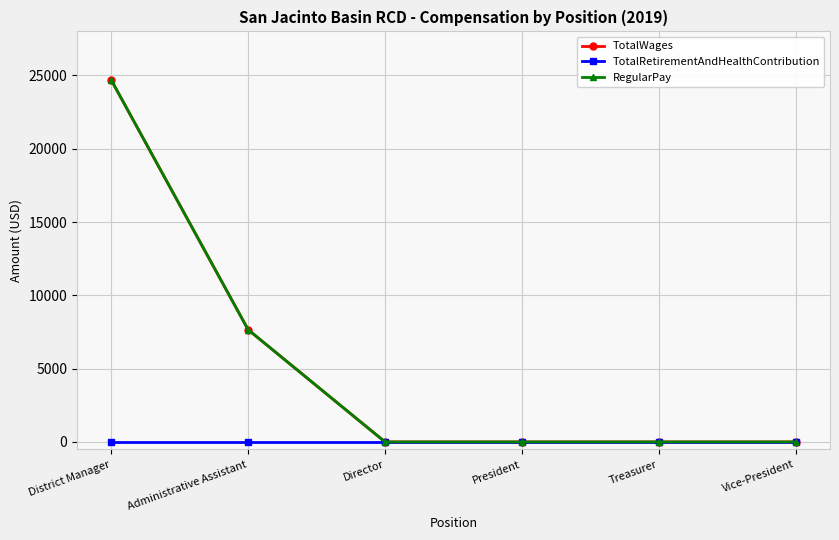

What value does the RegularPay series have at Administrative Assistant?

7653